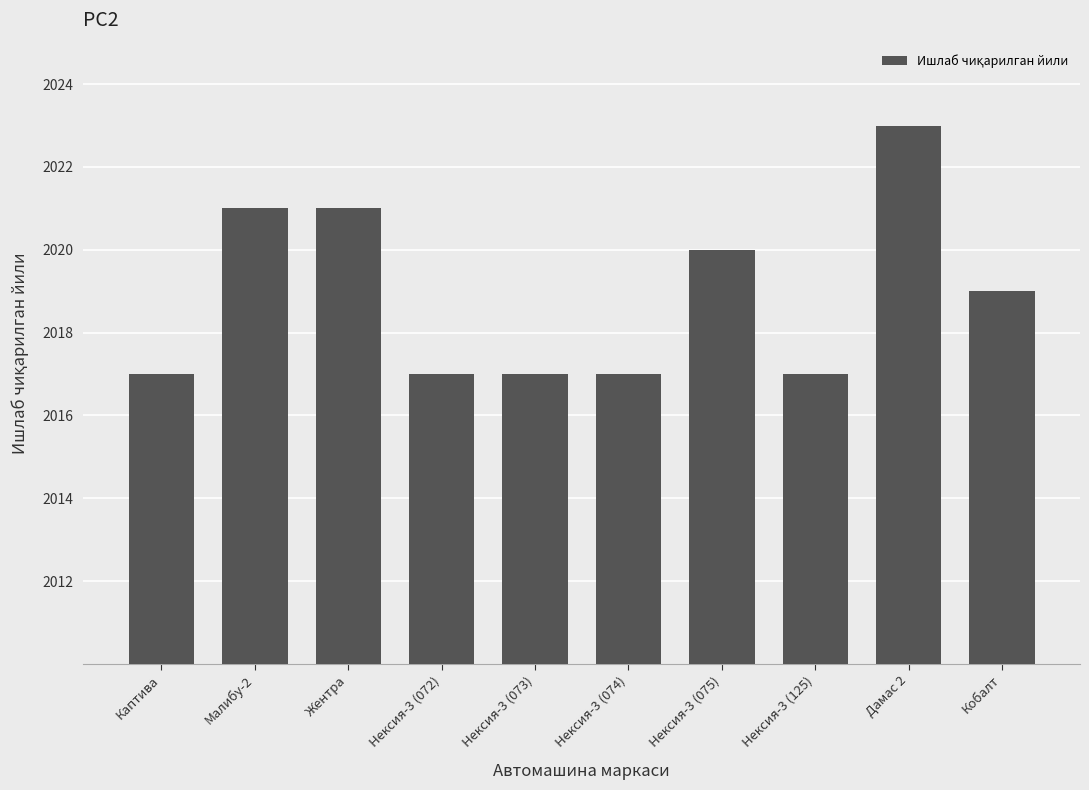

What is the change in value from Каптива to Жентра?

+4